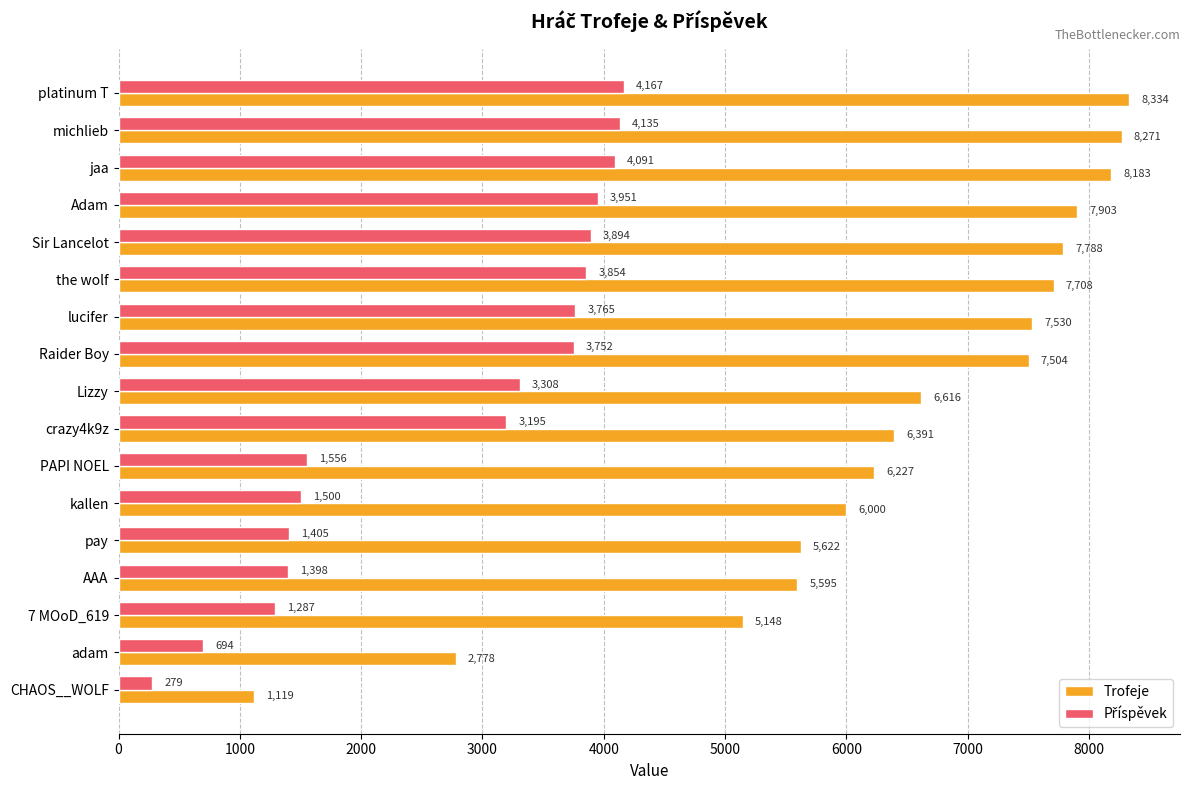

What is the maximum value for Trofeje?

8334